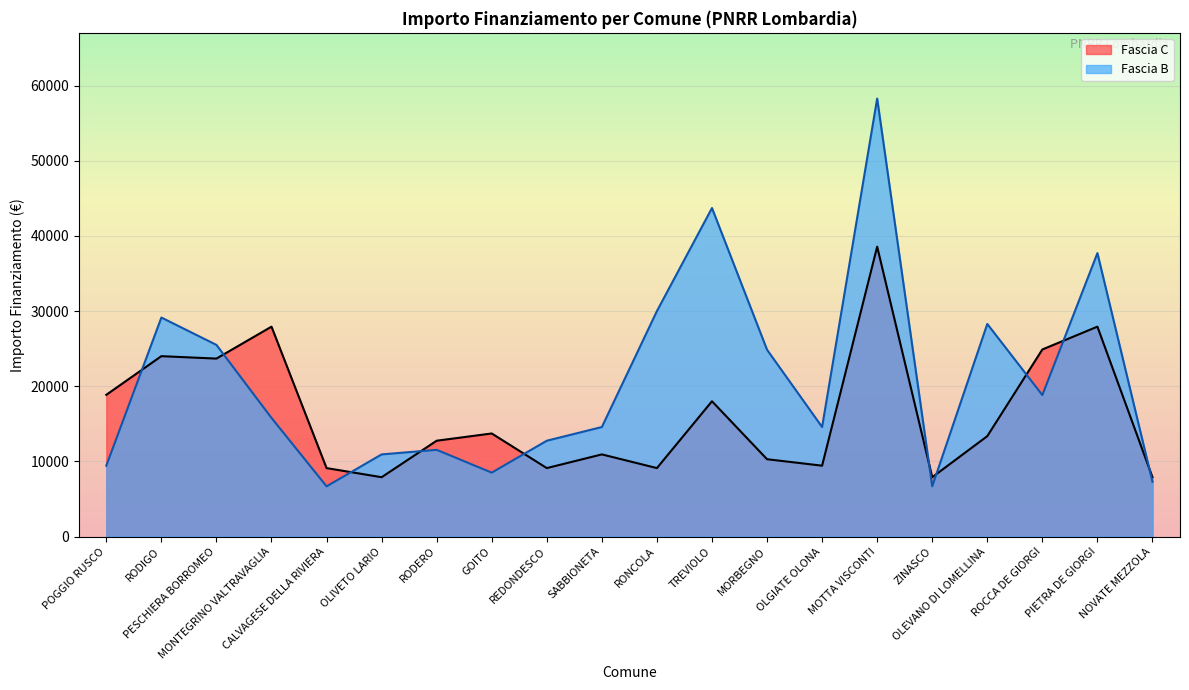

At which label is Fascia C closest to 23228?

PESCHIERA BORROMEO